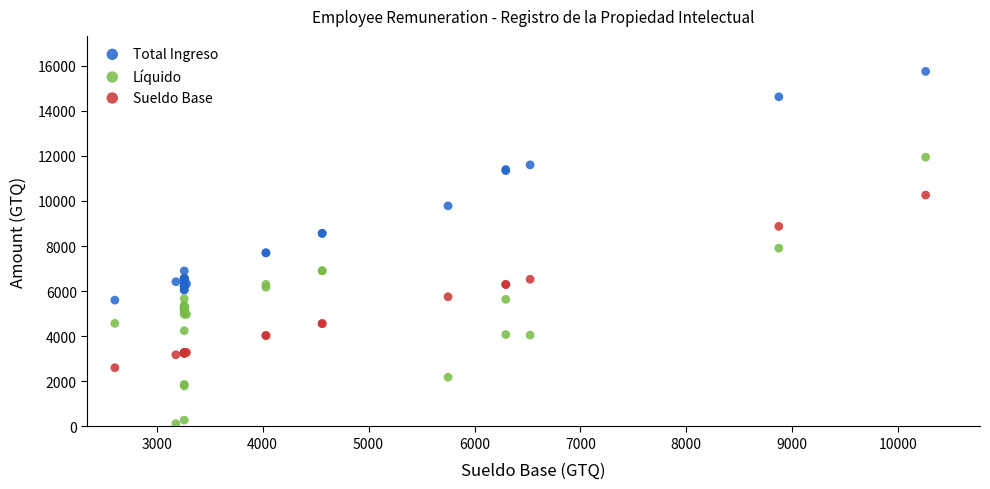

In the Total Ingreso series, what Y value is closest to 10672?

11342.5